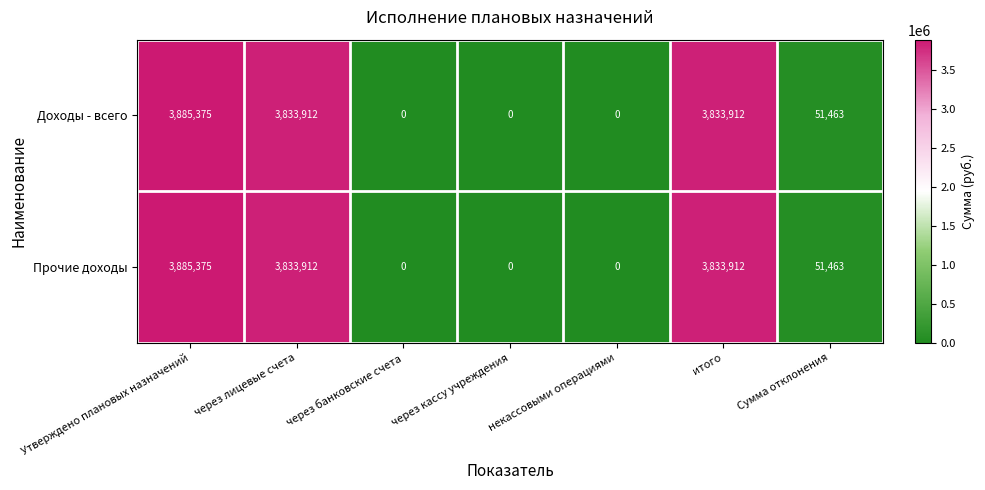

What is the sum of all Прочие доходы values?

11604662